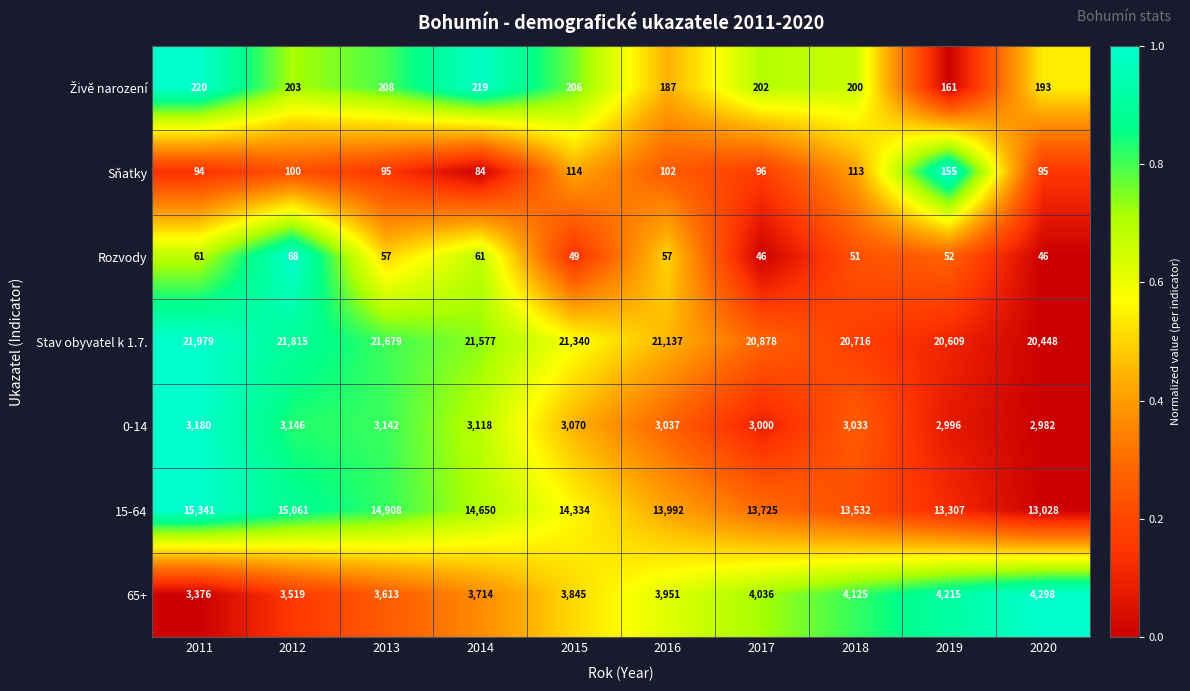

At which category is the sum across all series the highest?

2011